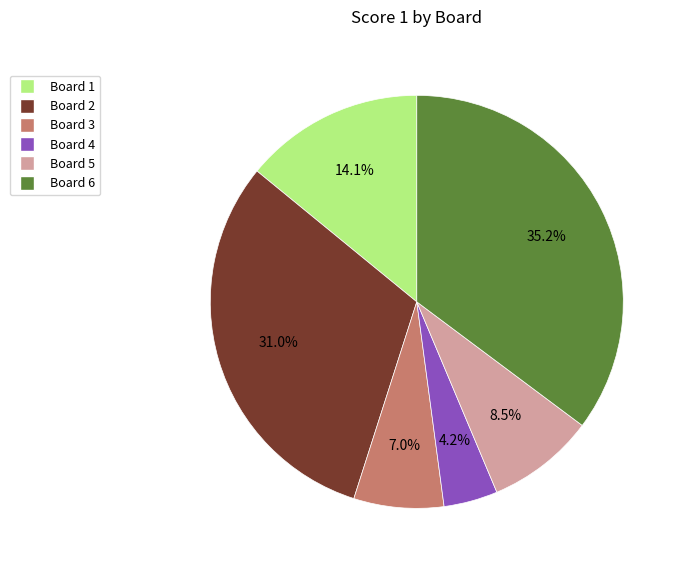

Rank the categories by value from lowest to highest.

Board 4, Board 3, Board 5, Board 1, Board 2, Board 6